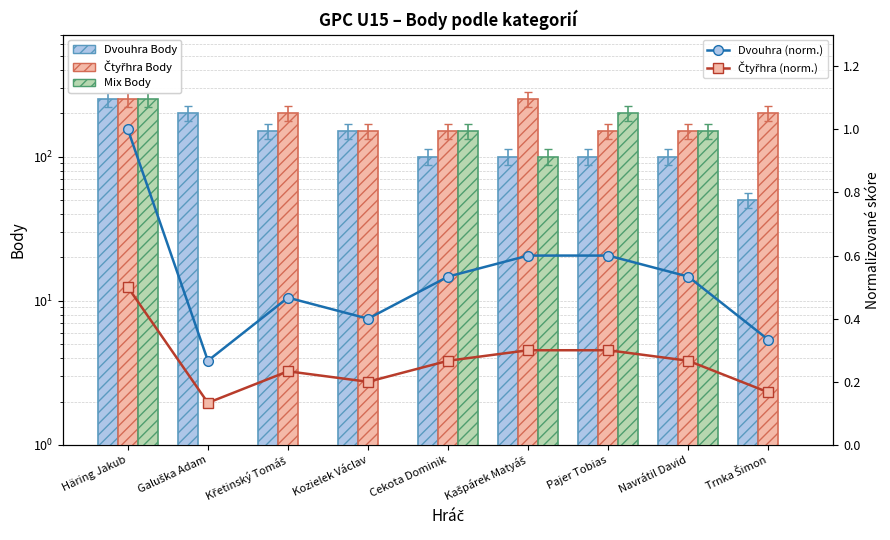

How many distinct data groups are displayed?

5